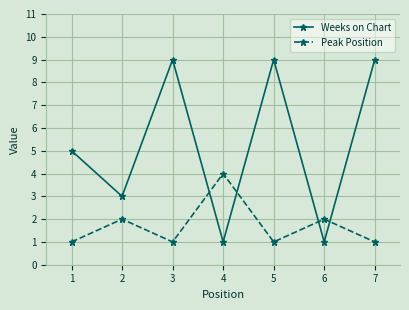

What is the difference between the maximum and second lowest values in the Peak Position series?

3